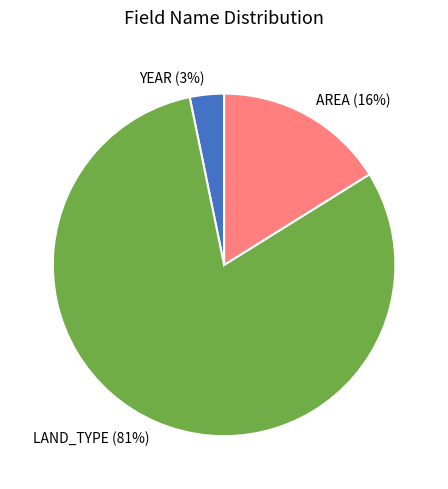

To the nearest percent, what is the average slice percentage?

33%